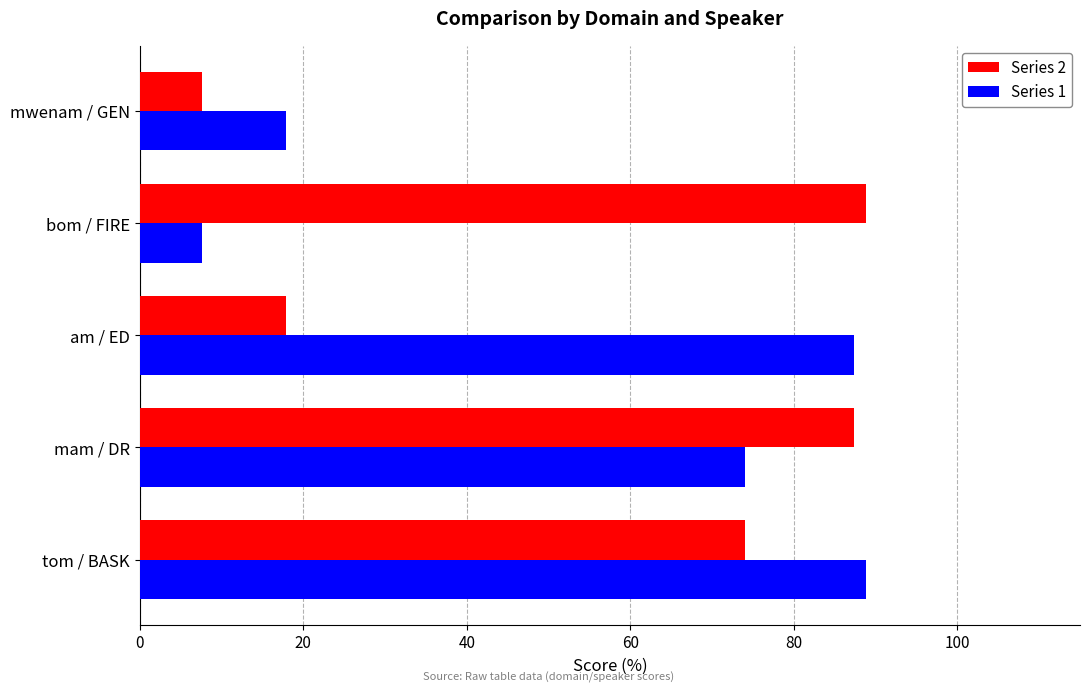

What is the average value of the Series 1 series?

55.1